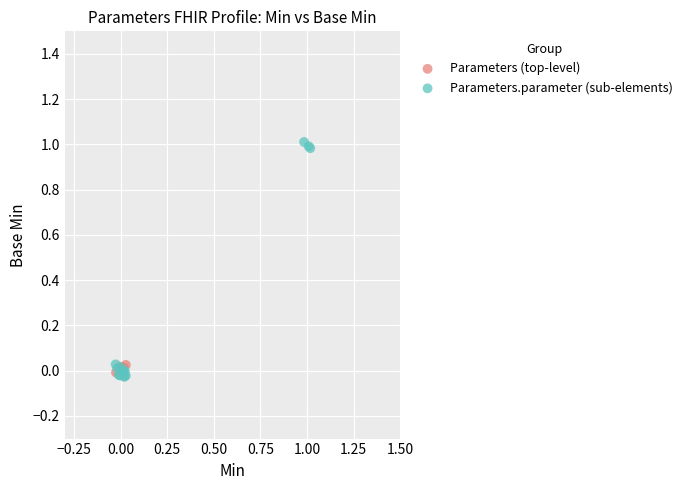

Which series reaches the maximum Y coordinate?

Parameters.parameter (sub-elements)